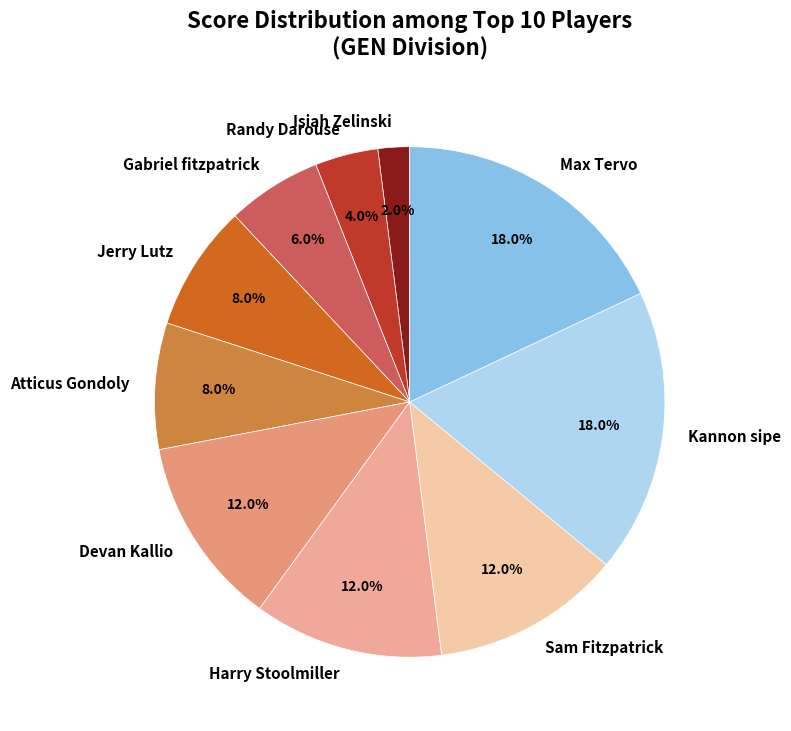

To the nearest percent, what portion does Devan Kallio represent?

12%